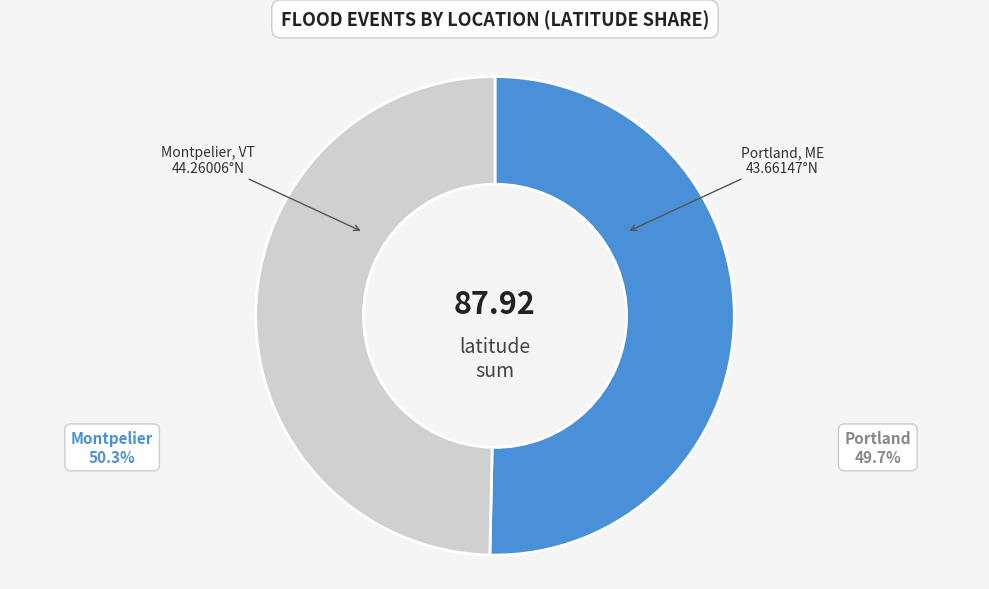

How many slices are in this pie chart?

2